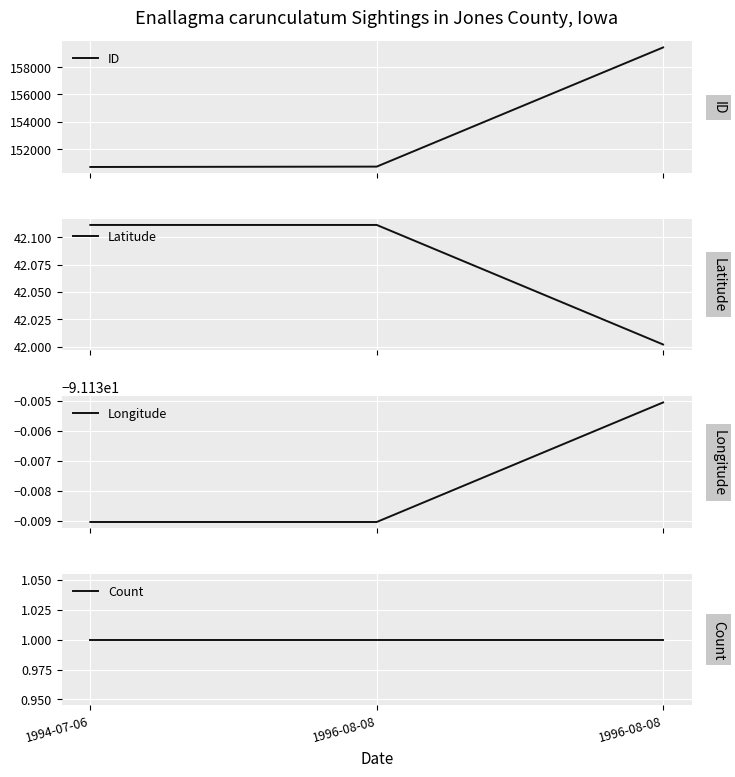

Which series has the widest spread of values?

ID